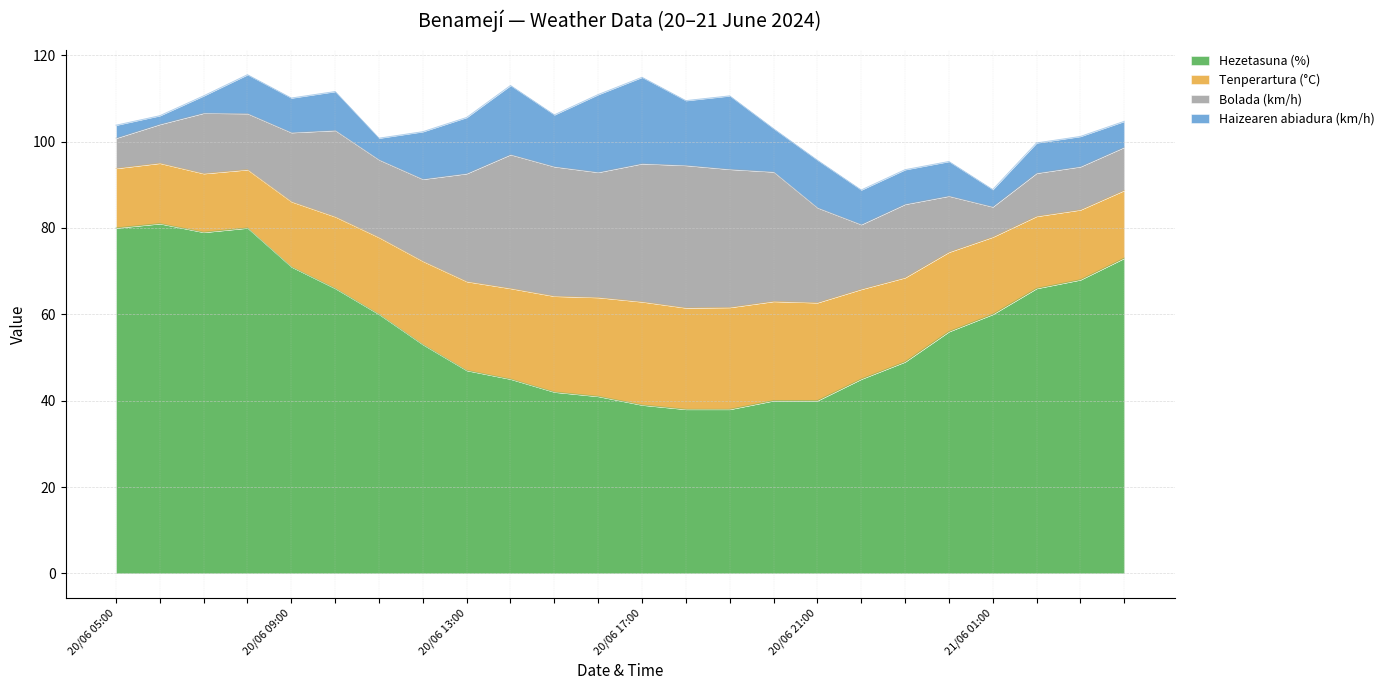

The value of Hezetasuna (%) at 20/06 21:00 is 110.3. True or false?

False